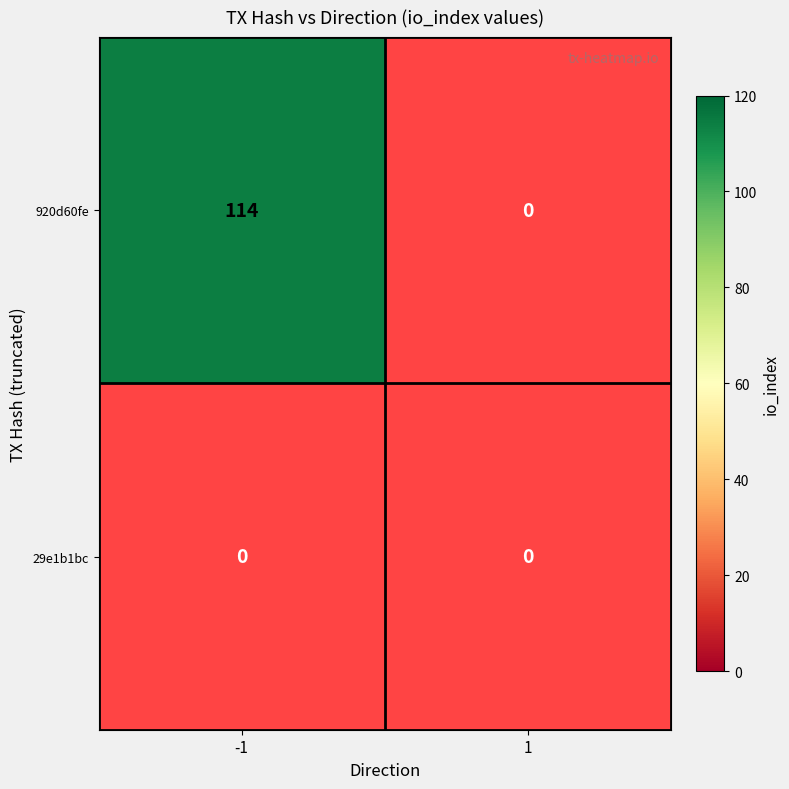

What is the difference between the highest and lowest values at -1?

114